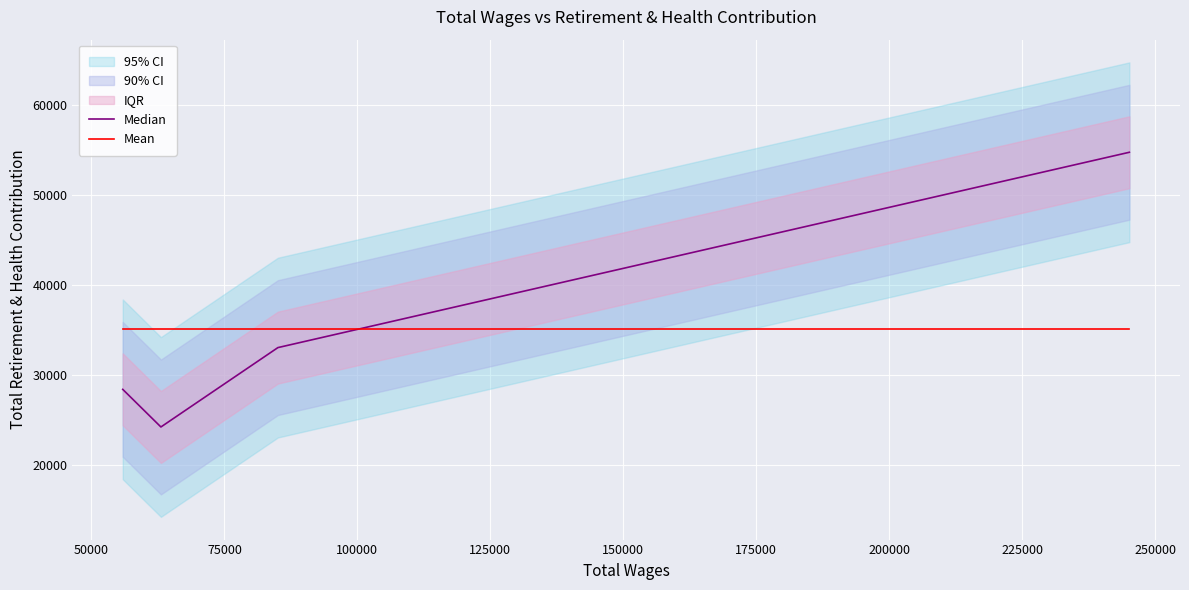

How many lines are shown in the chart?

2